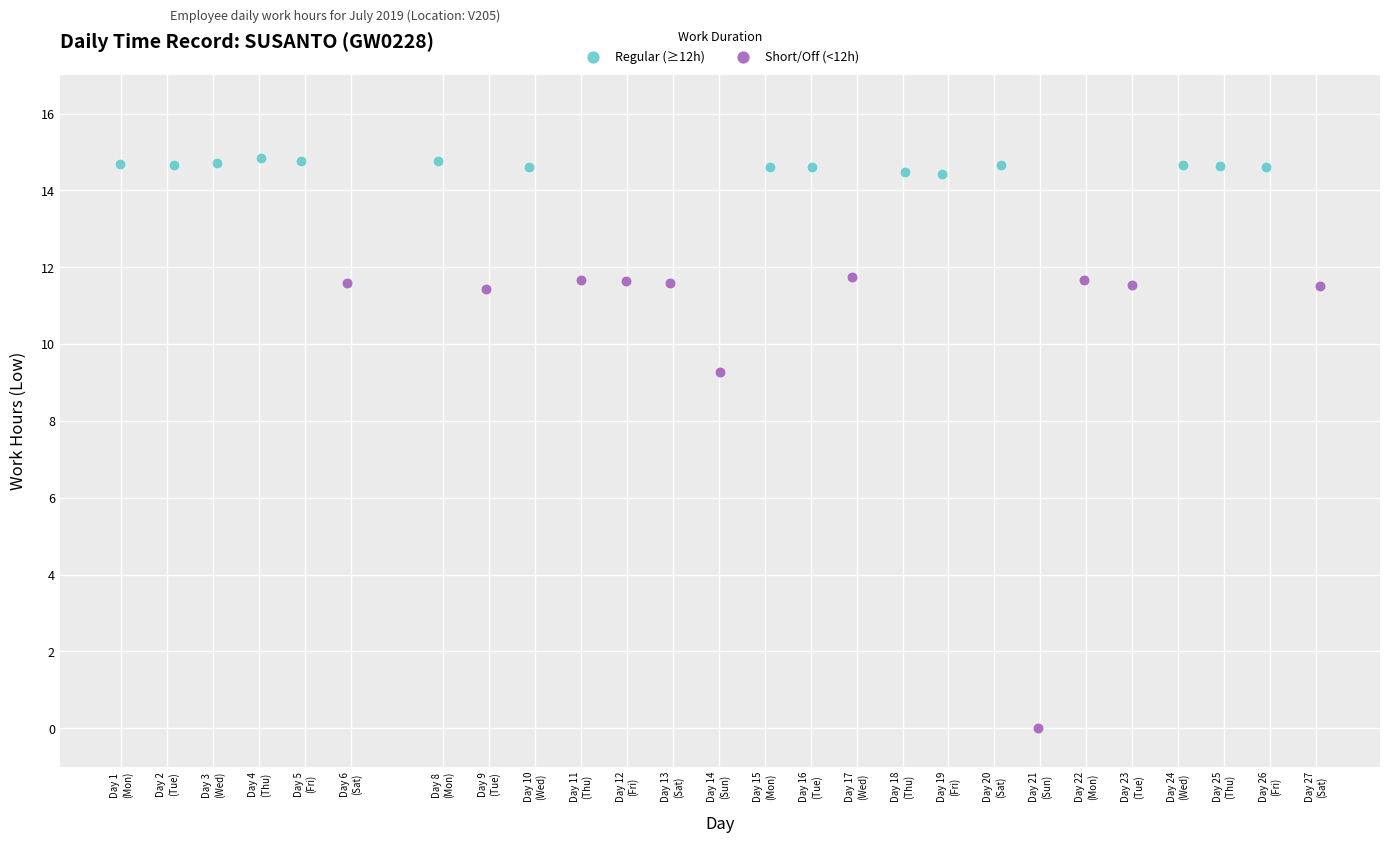

Which series contains the lowest Y value?

Short/Off (<12h)